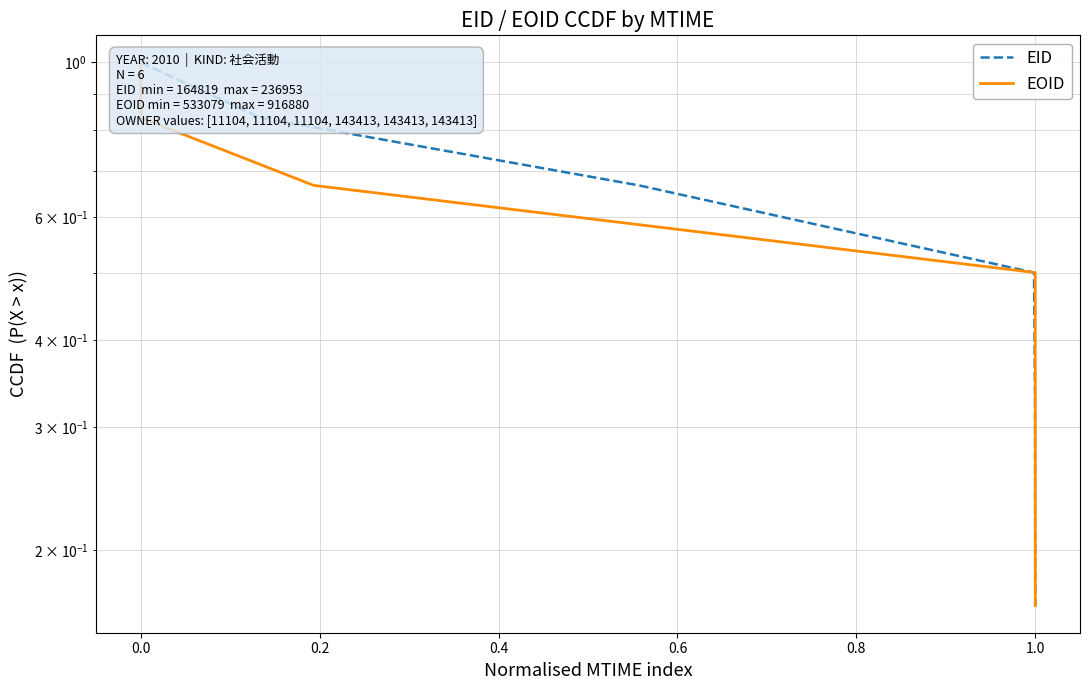

Does the chart have visible grid lines?

Yes